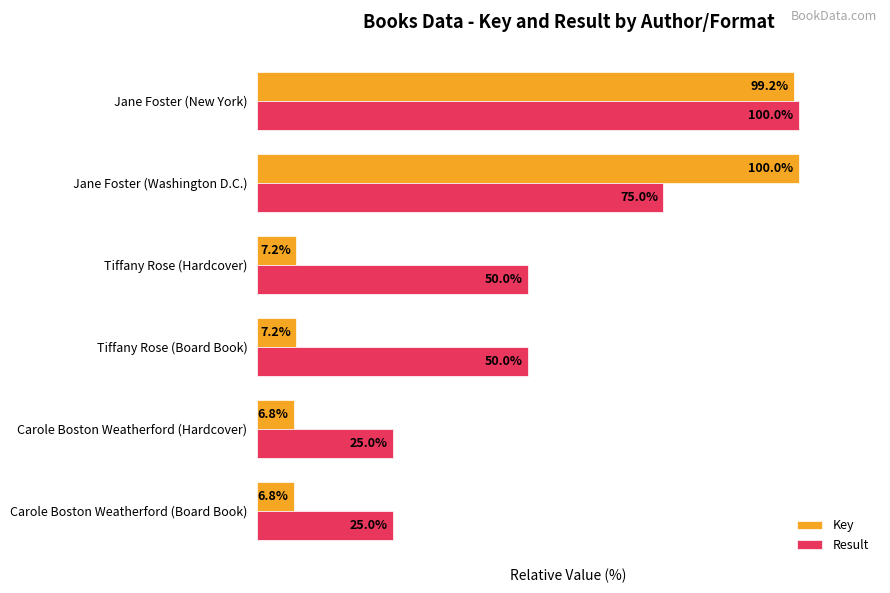

Rank the series at Jane Foster (New York) from lowest to highest value.

Key, Result